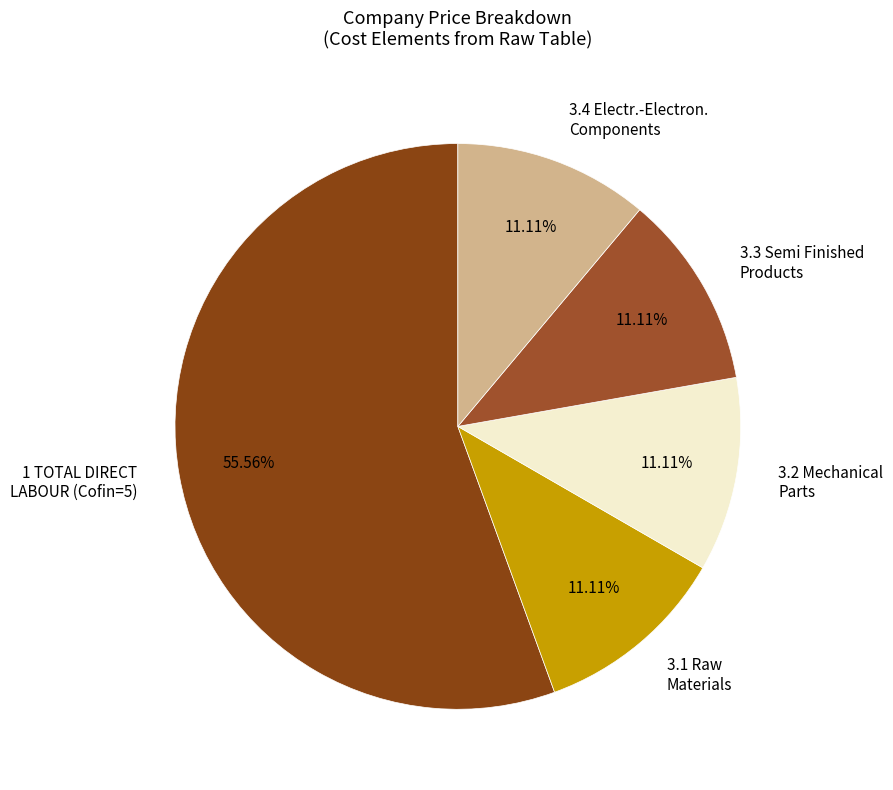

Is 1 TOTAL DIRECT LABOUR (Cofin=5) the majority of the pie?

Yes